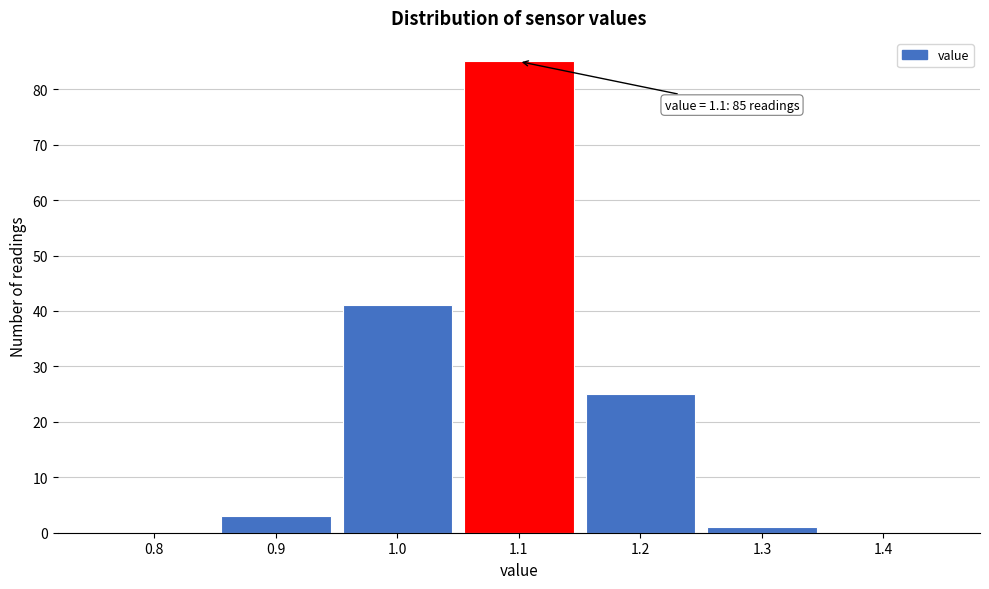

Reading left to right, transcribe all the data shown in this chart.

0.8=0	0.9=3	1.0=41	1.1=85	1.2=25	1.3=1	1.4=0